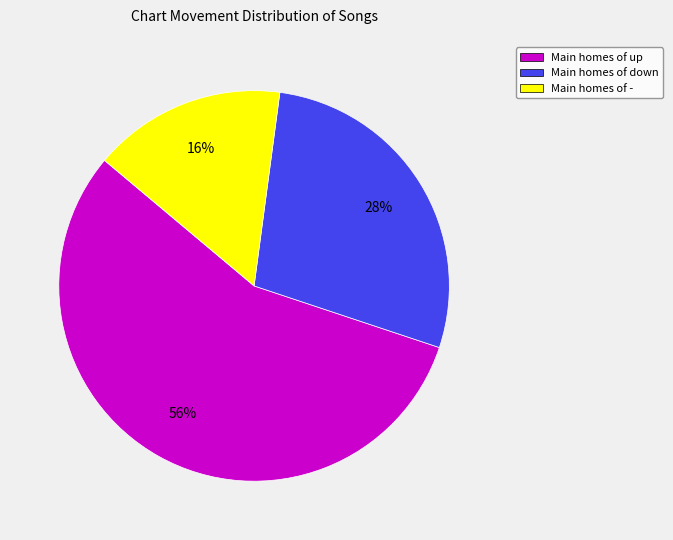

Does any single category account for the majority?

Yes